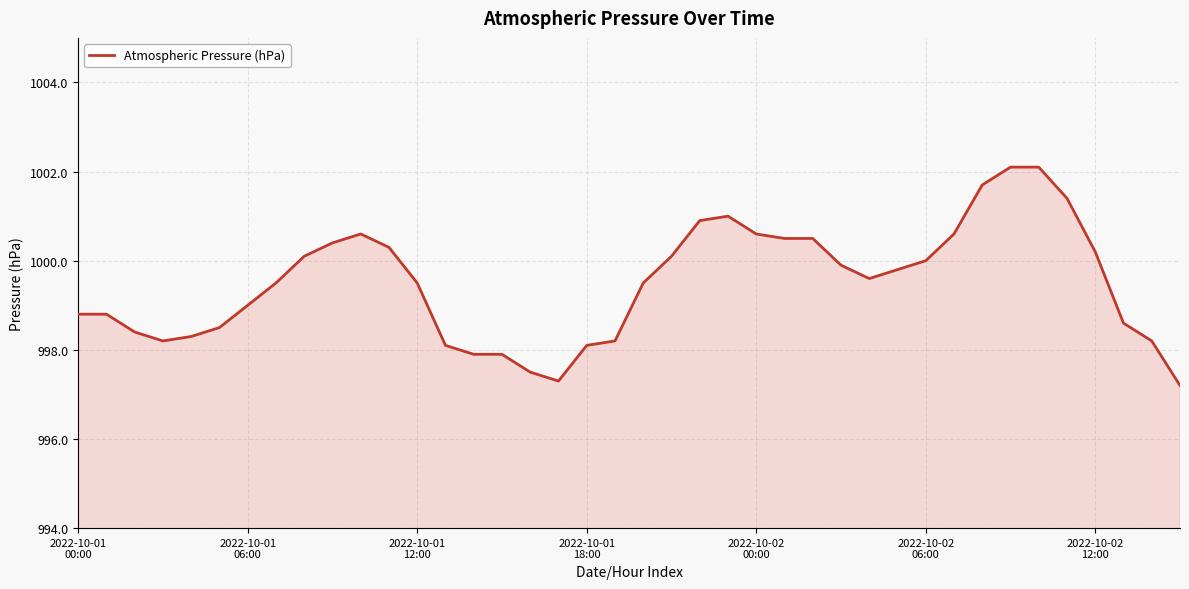

Reading left to right, extract all data points from this chart.

998.8	998.8	998.4	998.2	998.3	998.5	999.0	999.5	1000.1	1000.4	1000.6	1000.3	999.5	998.1	997.9	997.9	997.5	997.3	998.1	998.2	999.5	1000.1	1000.9	1001.0	1000.6	1000.5	1000.5	999.9	999.6	999.8	1000.0	1000.6	1001.7	1002.1	1002.1	1001.4	1000.2	998.6	998.2	997.2